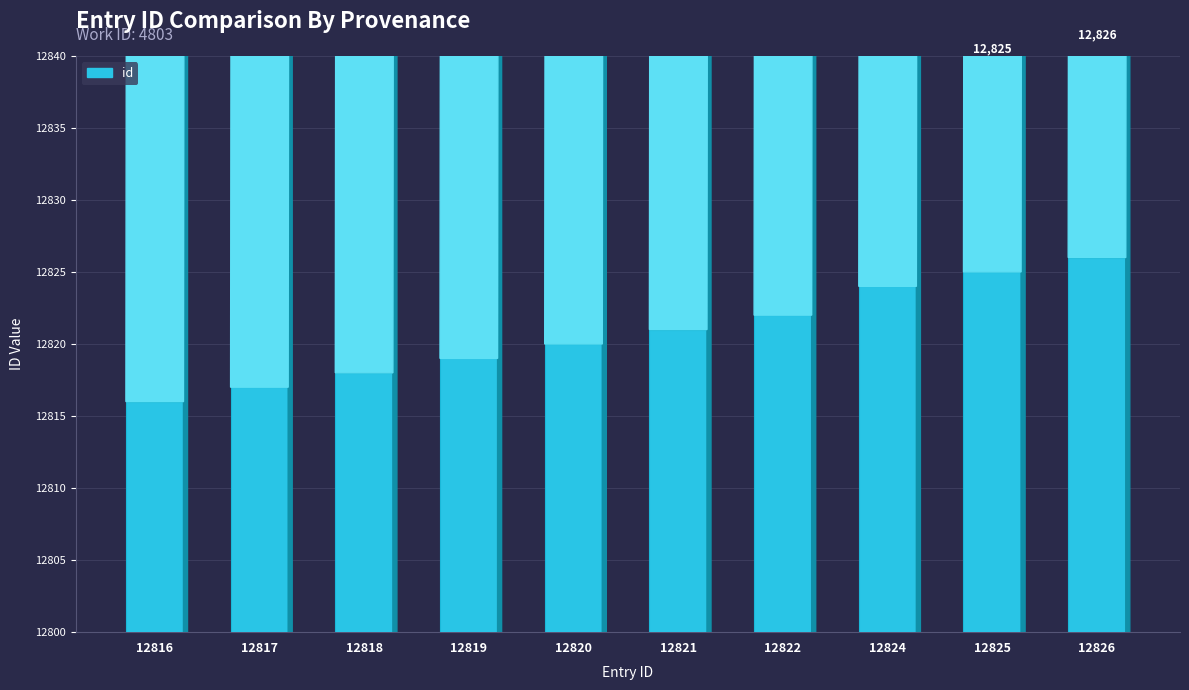

Is it true that the value at 12820 is 12820?

True